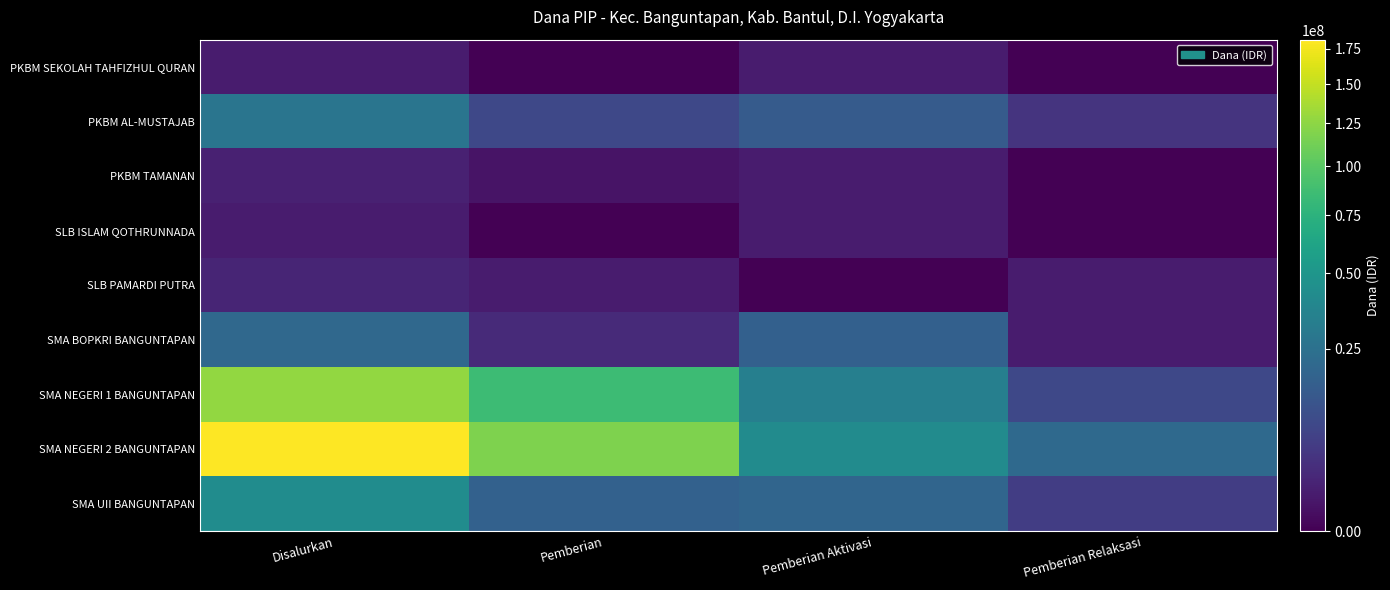

What is the maximum value shown in the chart?

181500000